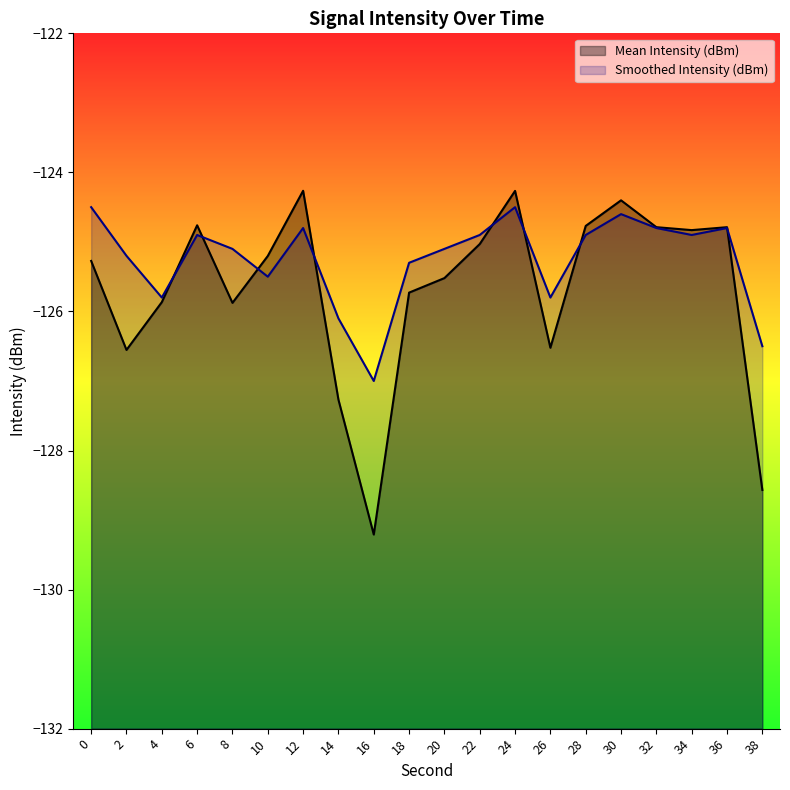

What are all the series names shown in the legend?

Mean Intensity (dBm), Smoothed Intensity (dBm)